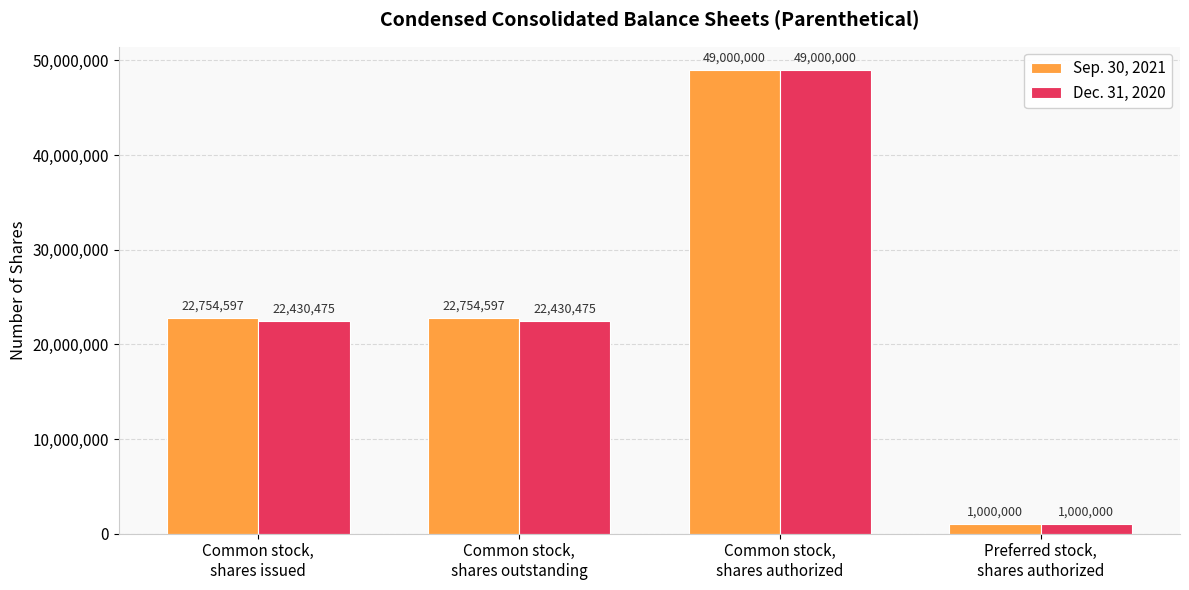

Are the bars horizontal?

No